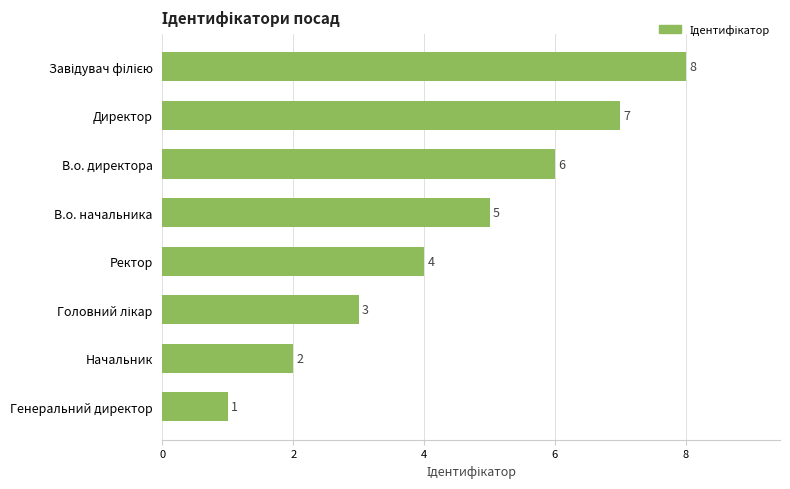

What is the label of the 4th bar from the bottom?

Ректор